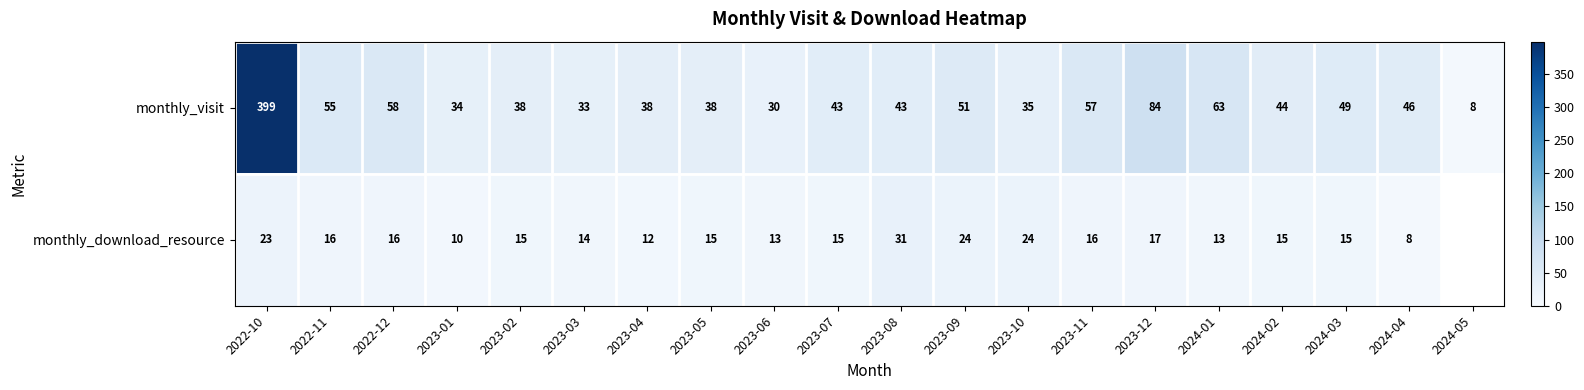

True or false: monthly_download_resource has a value of 42.9 at 2023-10.

False